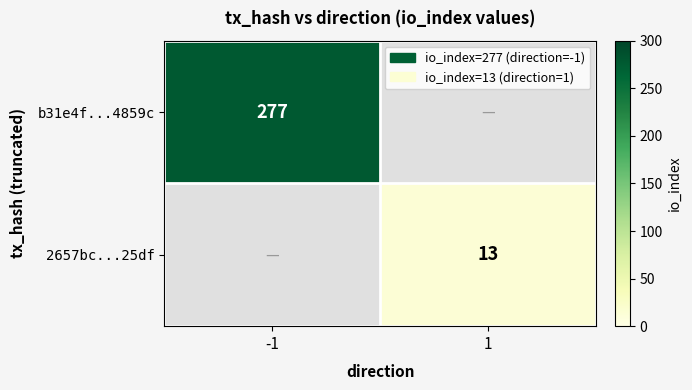

Is it true that 2657bc...25df equals 13 at 1?

True